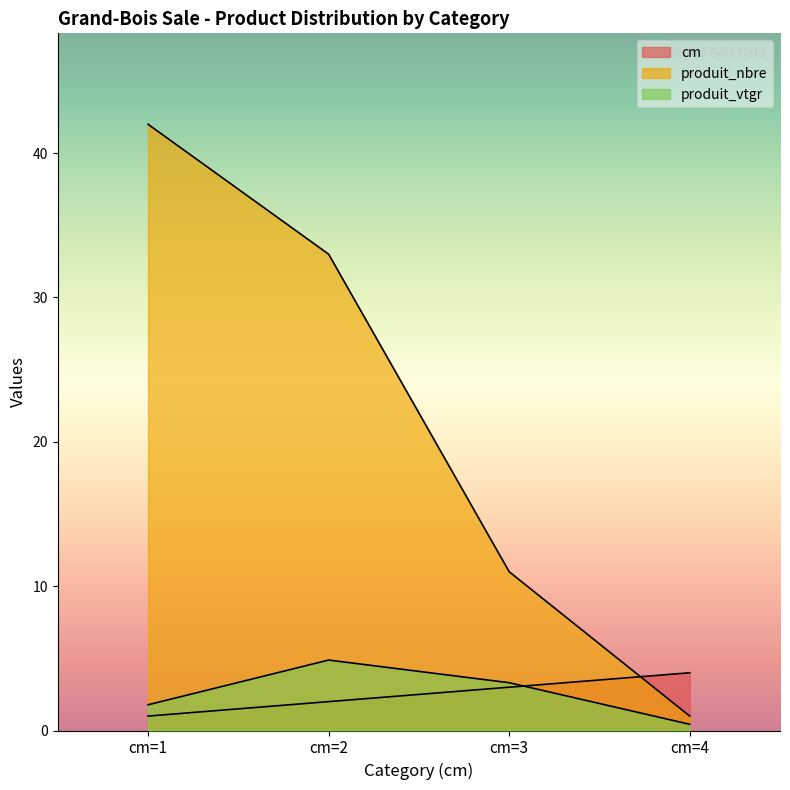

True or false: produit_vtgr has more than 2 points higher than both neighbors.

False